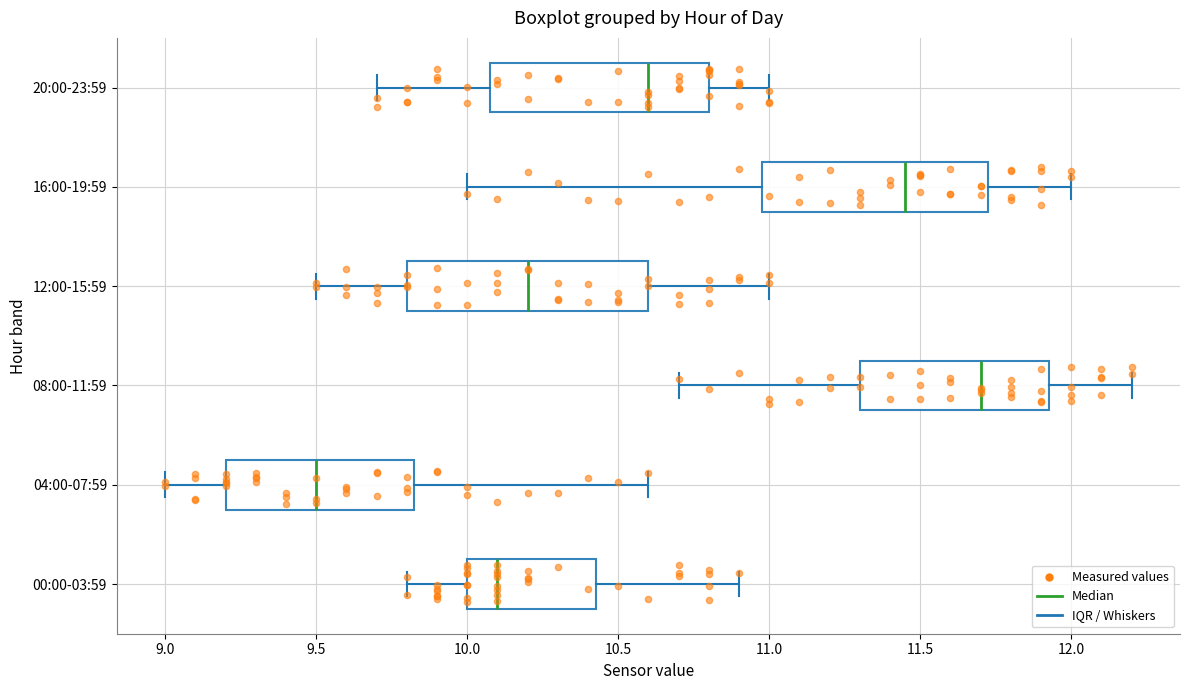

Where does the left whisker of the box for 12:00-15:59 end on the x-axis? The values are not printed on the chart, so give them approximately, as read against the axis.

9.50